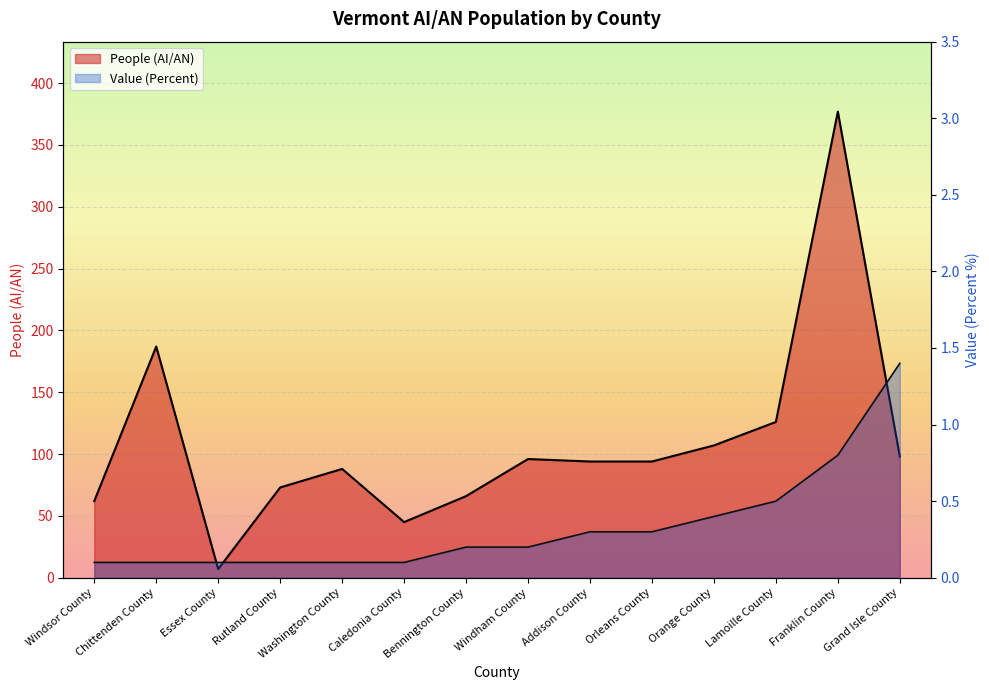

True or false: Value (Percent) and People (AI/AN) cross at least once.

False